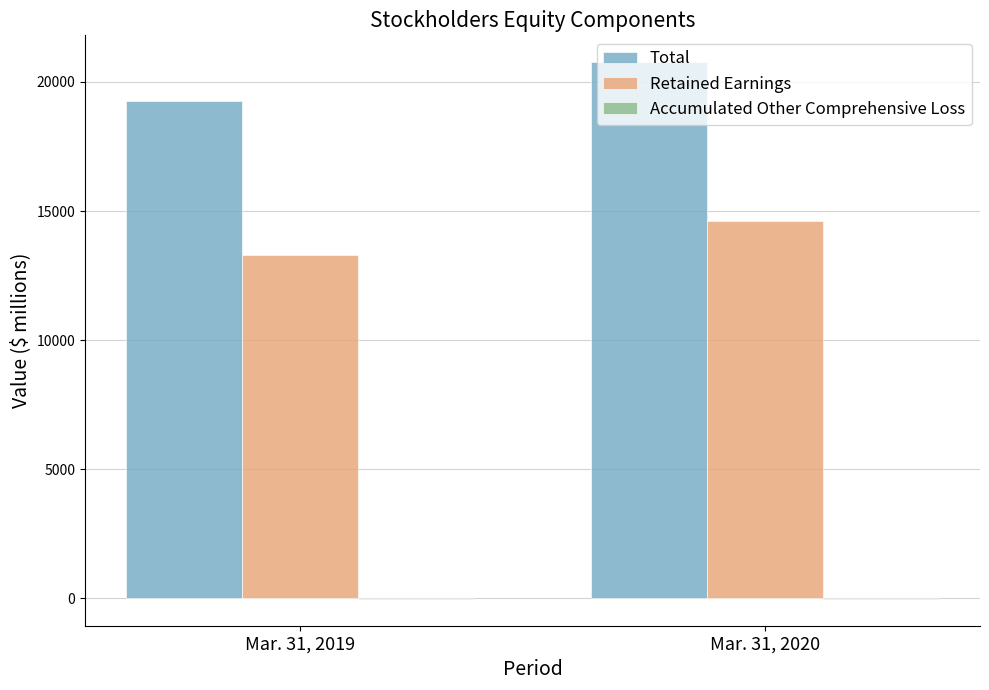

True or false: Retained Earnings has a value of 5174 at Mar. 31, 2020.

False